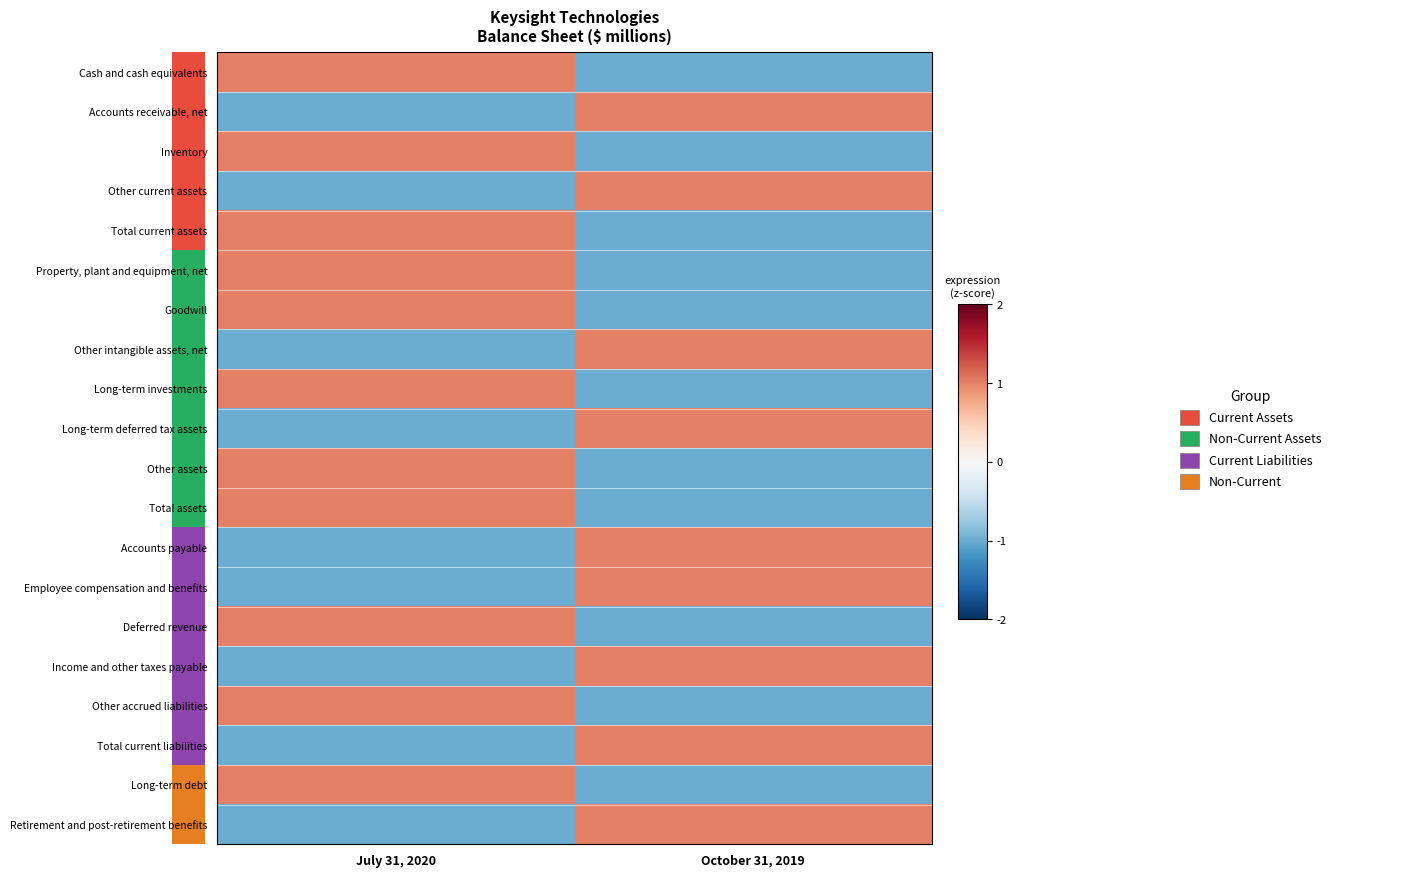

At how many categories does at least one series exceed 0?

2